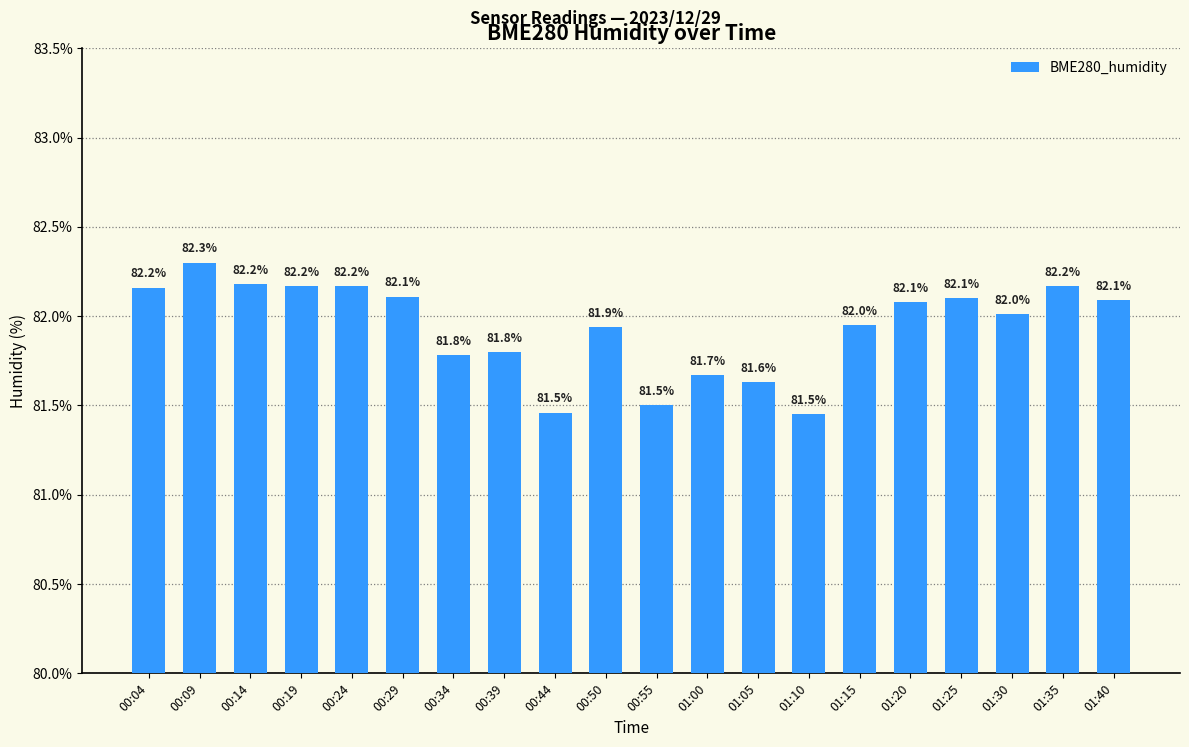

Does the chart contain any negative values?

No